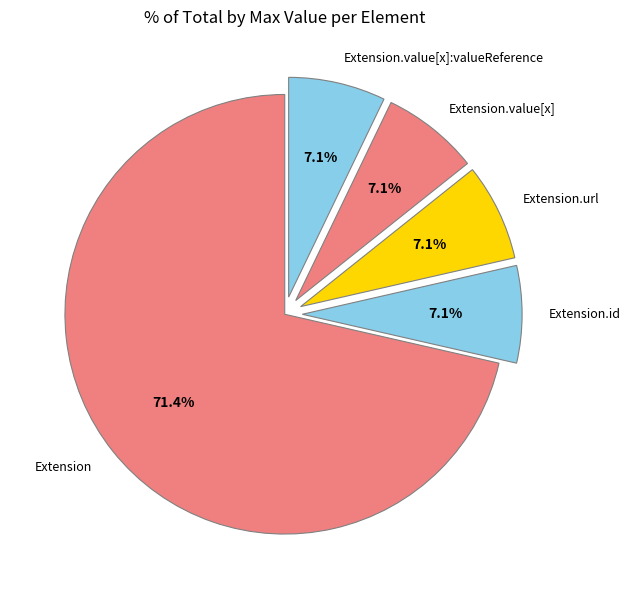

Is there any slice that represents more than half of the pie?

Yes